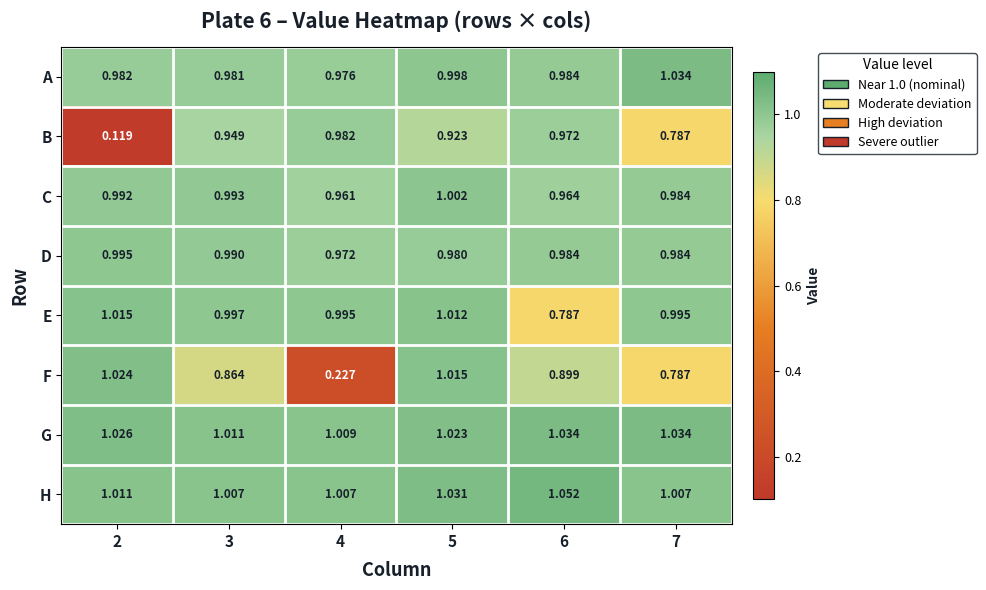

What is the total value across all series at 4?

7.1